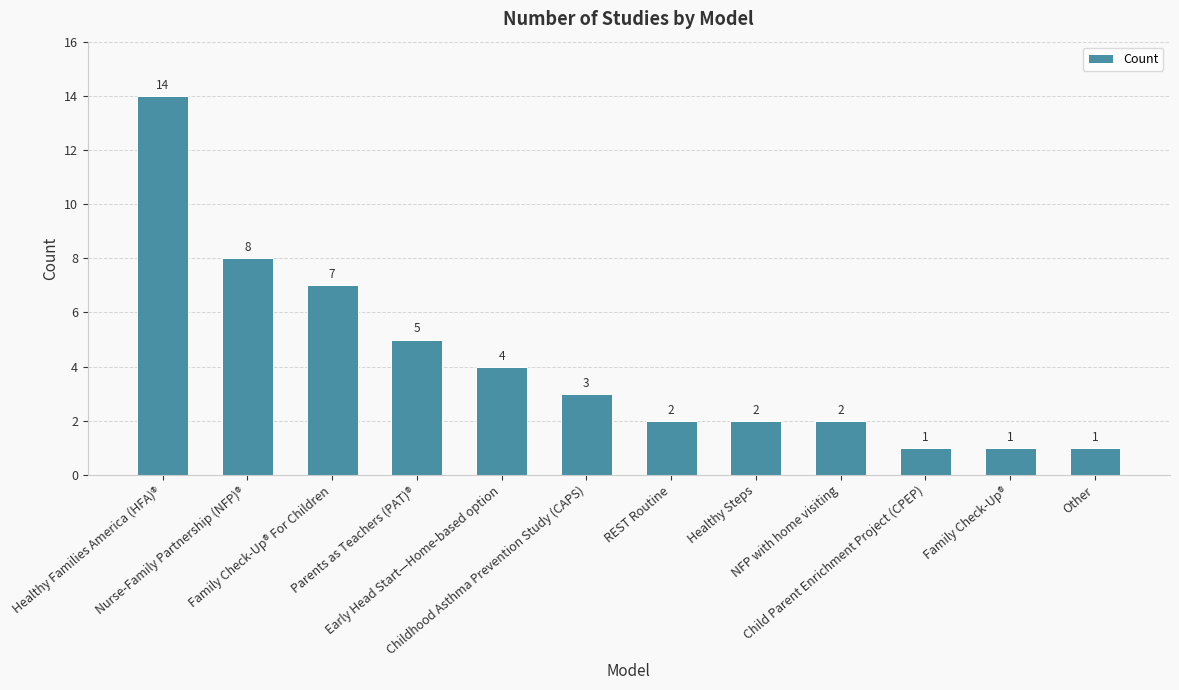

What is the greatest value displayed?

14